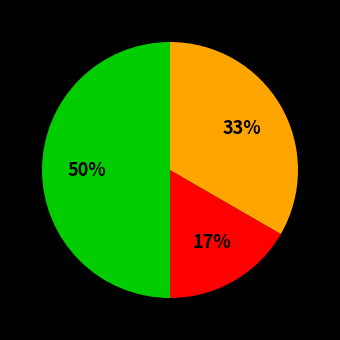

How many segments does this pie chart have?

3